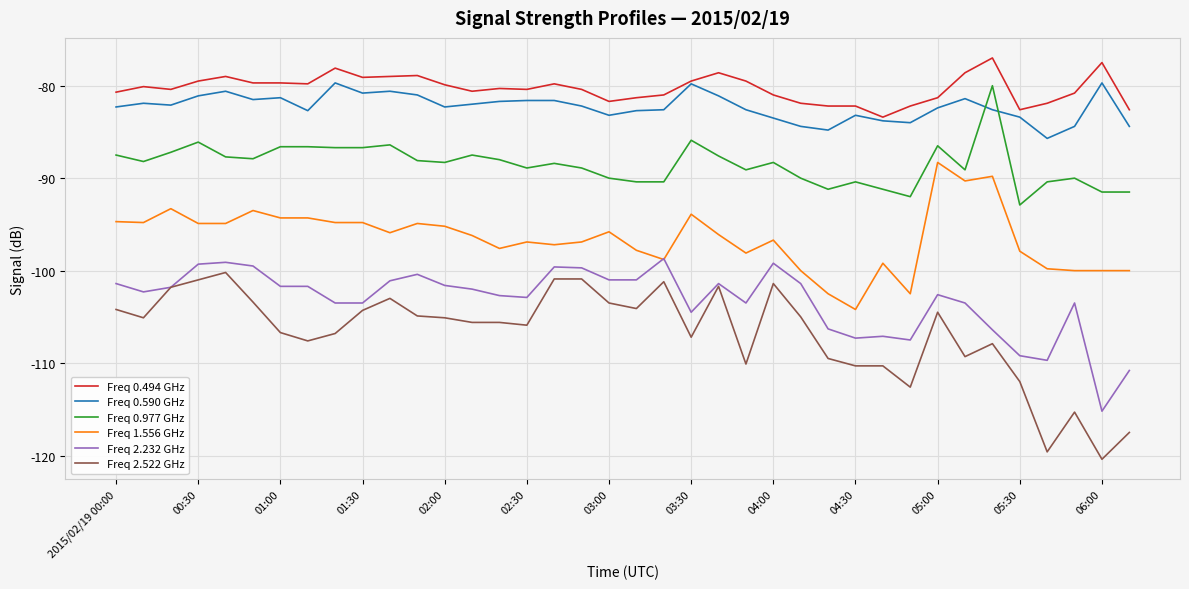

Which series has the largest range (max minus min)?

Freq 2.522 GHz